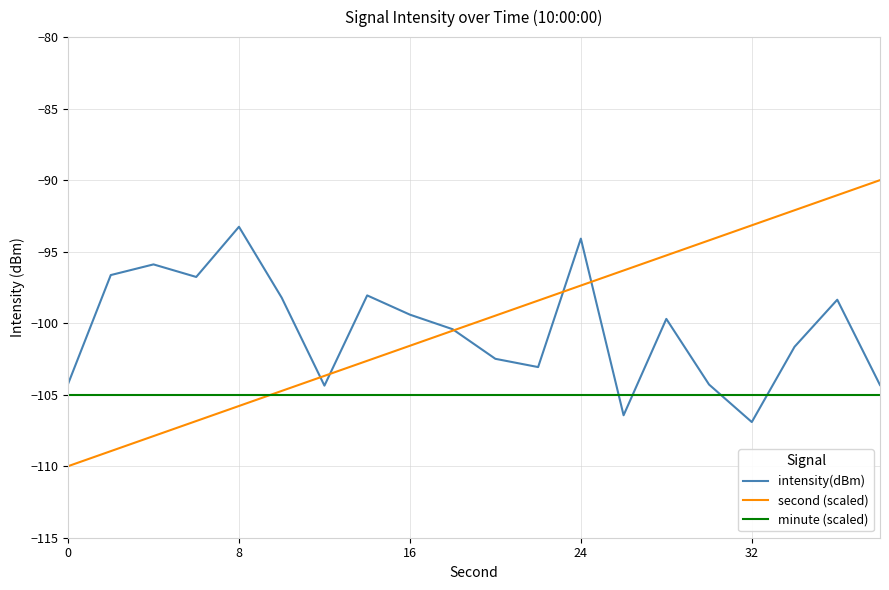

Which series has the largest range (max minus min)?

second (scaled)